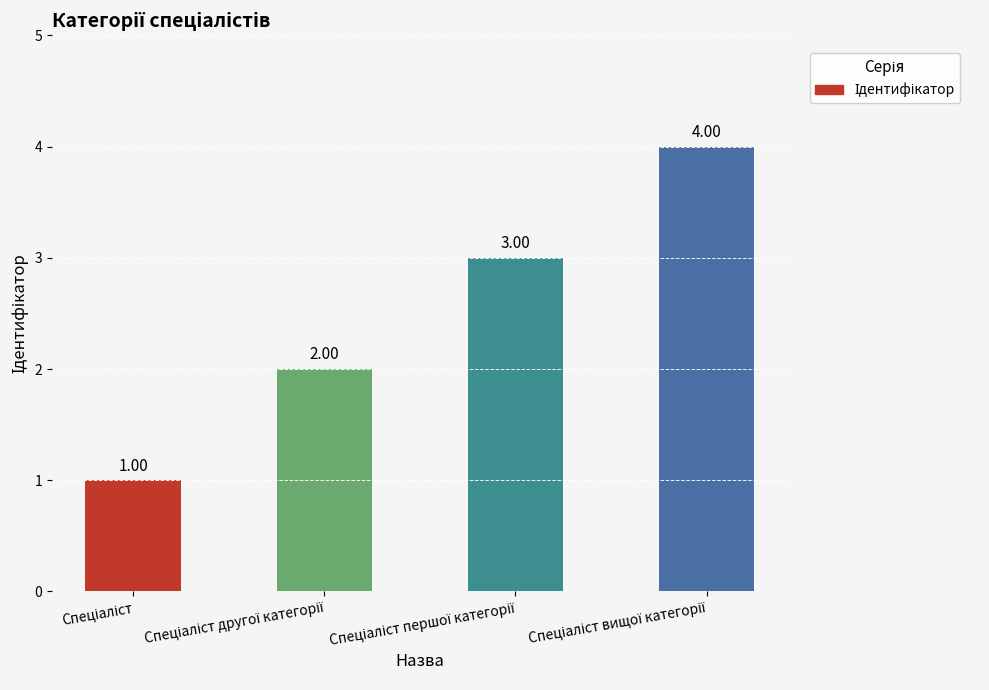

What is the sum of all values?

10